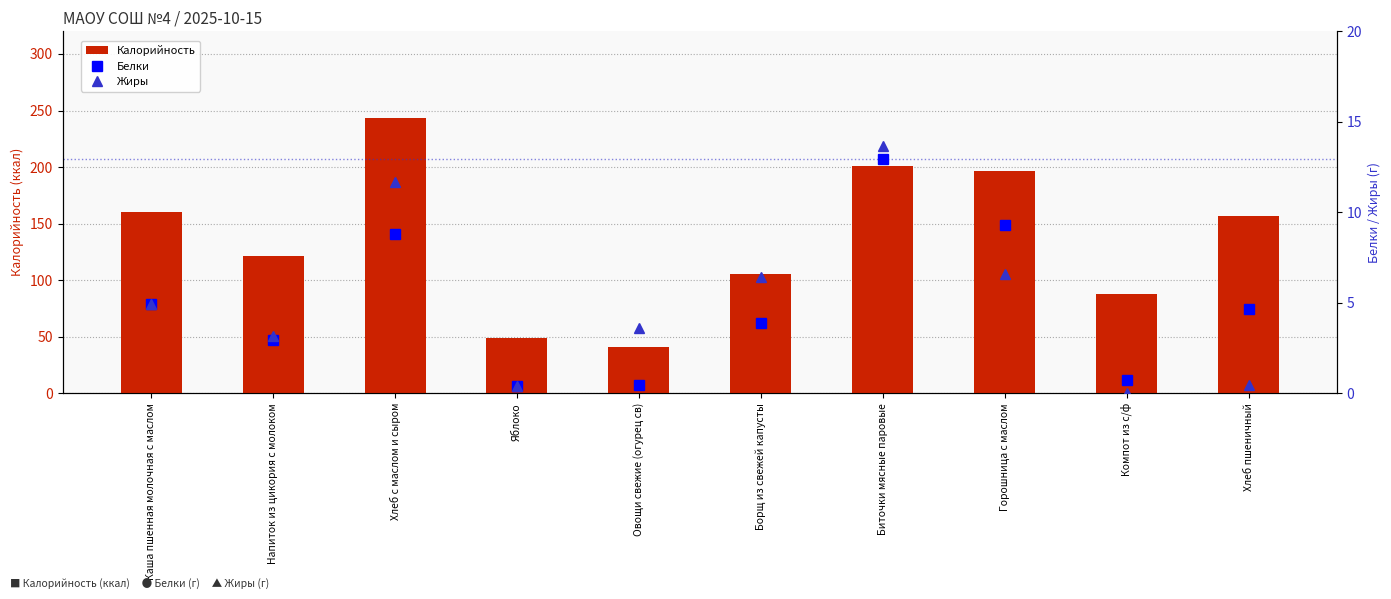

Between Овощи свежие (огурец св) and Горошница с маслом, which series saw the biggest shift?

Калорийность